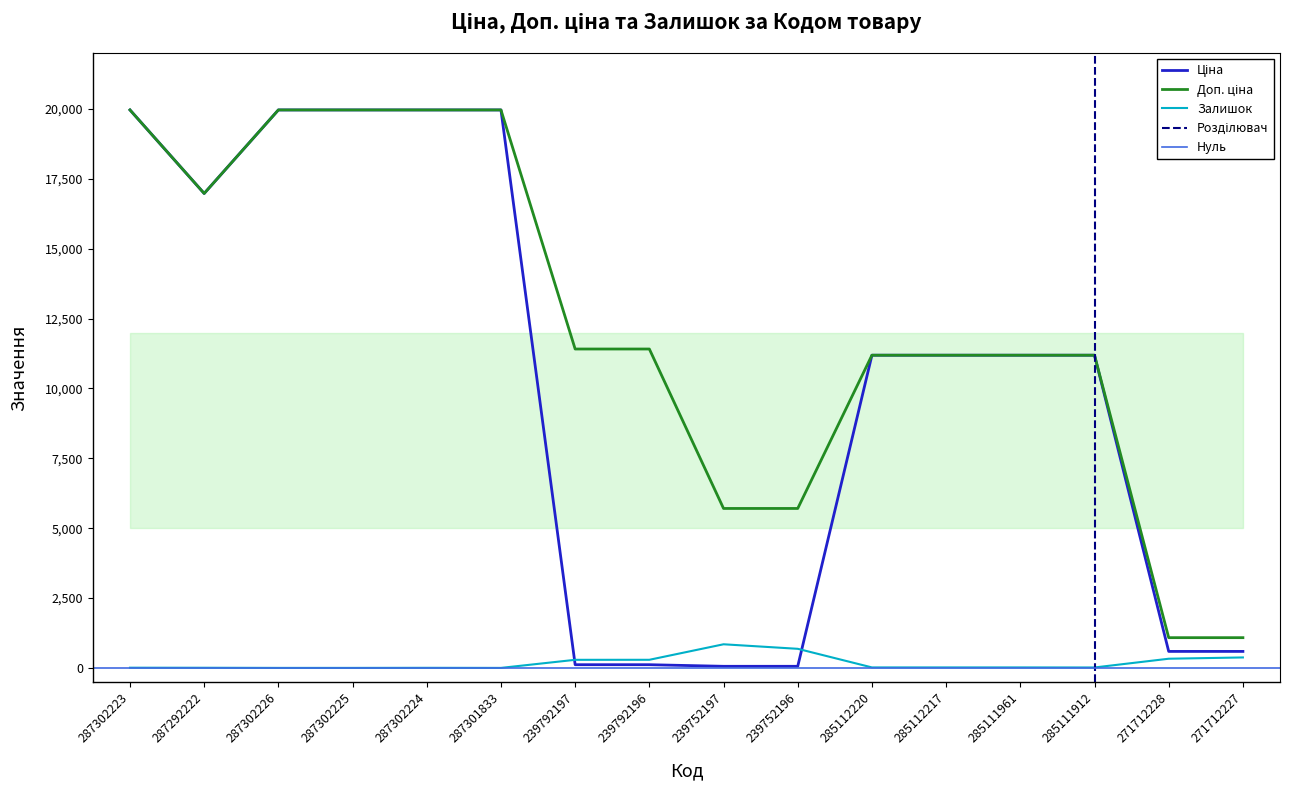

What are all the series names shown in the legend?

Ціна, Доп. ціна, Залишок